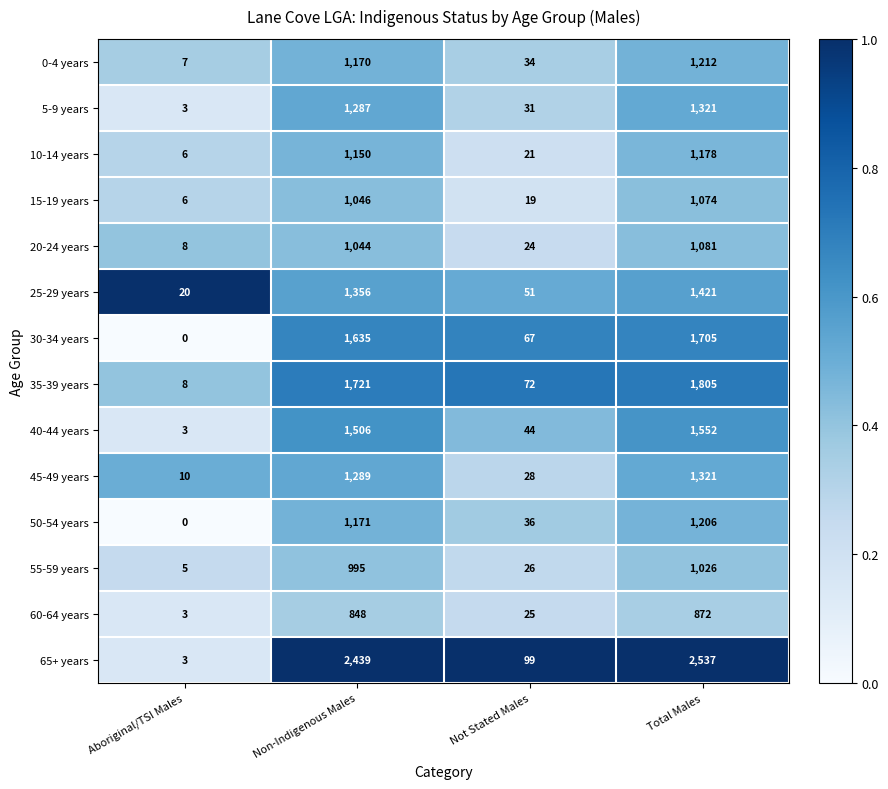

The value of 45-49 years at Not Stated Males is 19. True or false?

False